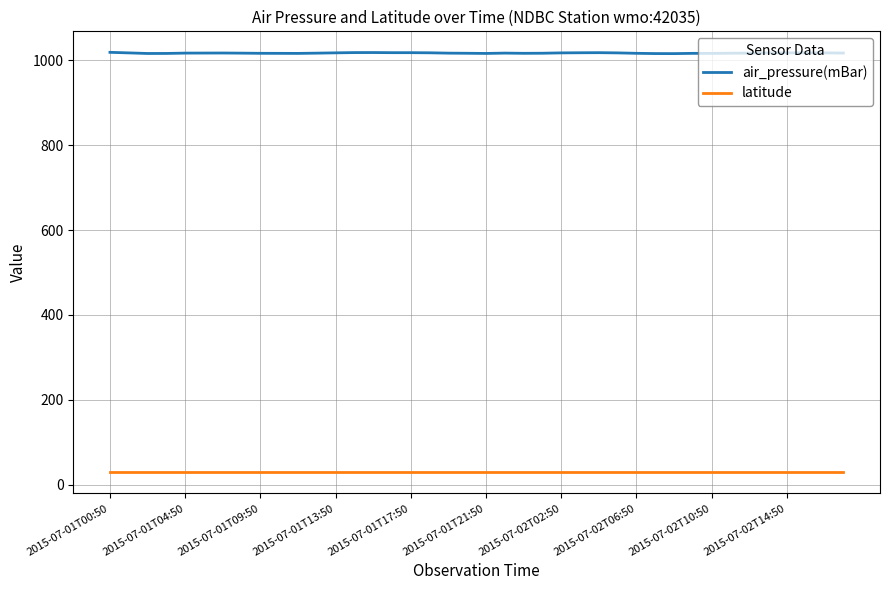

List the series in order of their overall mean, highest first.

air_pressure(mBar), latitude